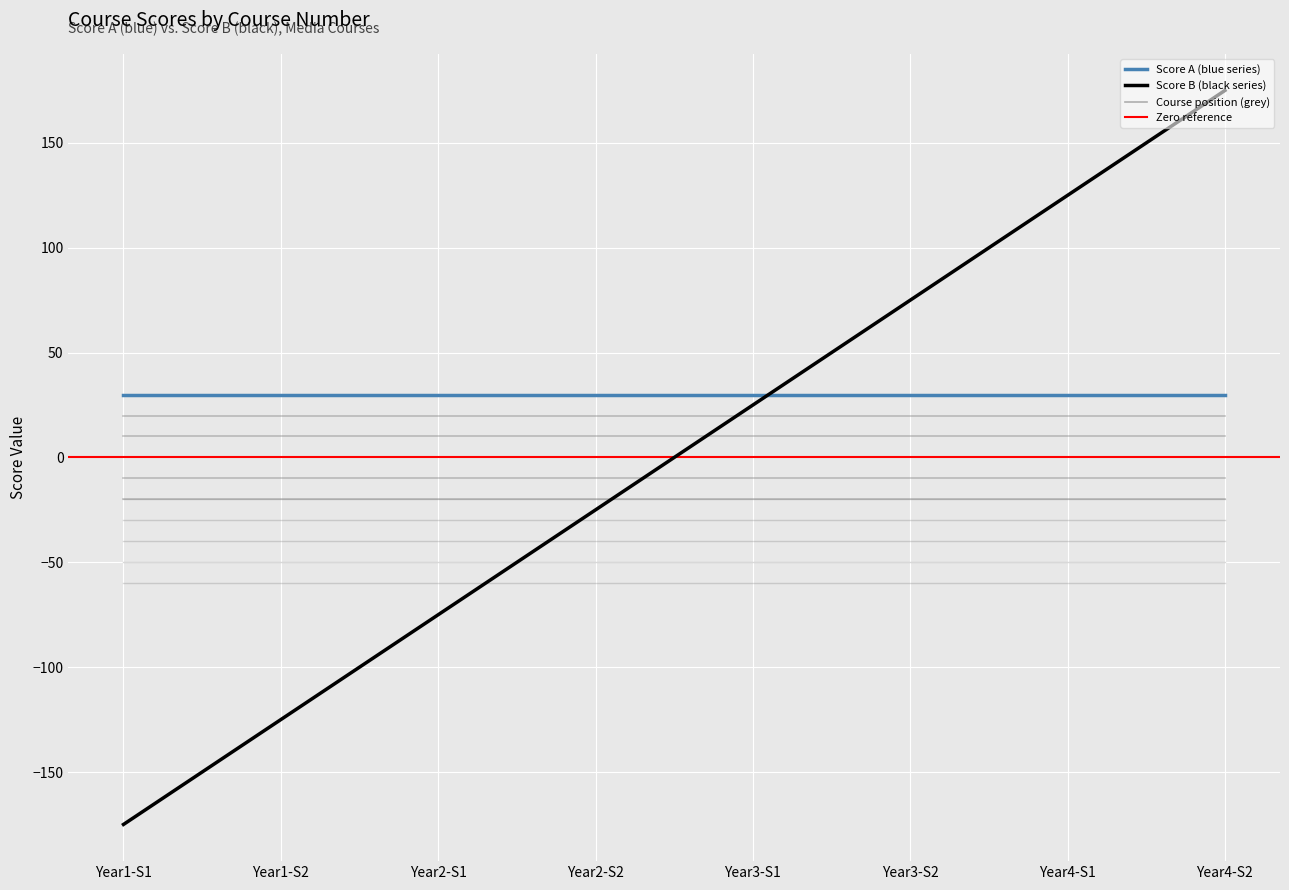

True or false: Score C and Score A intersect in this chart.

False